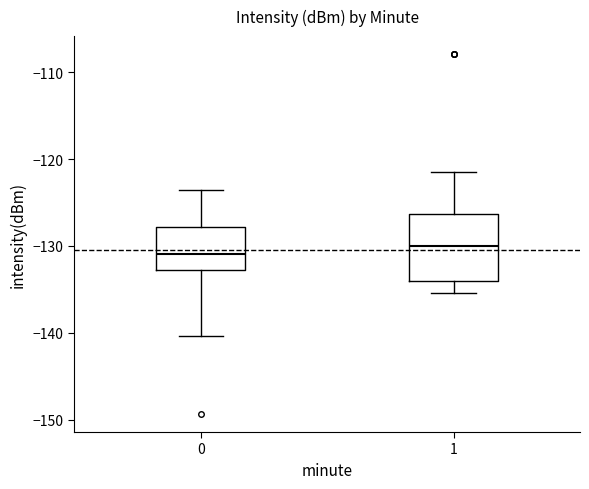

Reading left to right, transcribe this box plot: for each box, give where its median line is, the range the box spans, and where its two whiskers end, as read against the y-axis. The values are not printed on the chart, so give them approximately, as read against the axis.

0: median -131, box -133 to -128, whiskers -140 to -124
1: median -130, box -134 to -126, whiskers -135 to -121